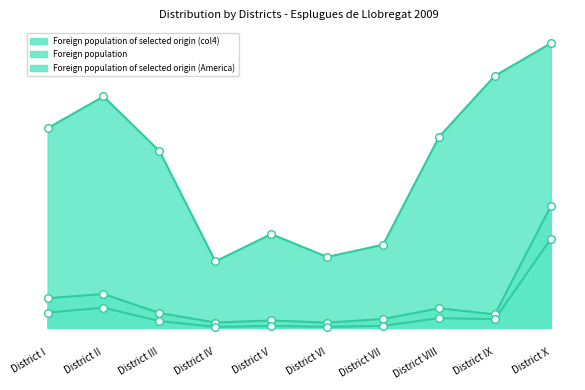

At which category is the sum across all series the highest?

District X